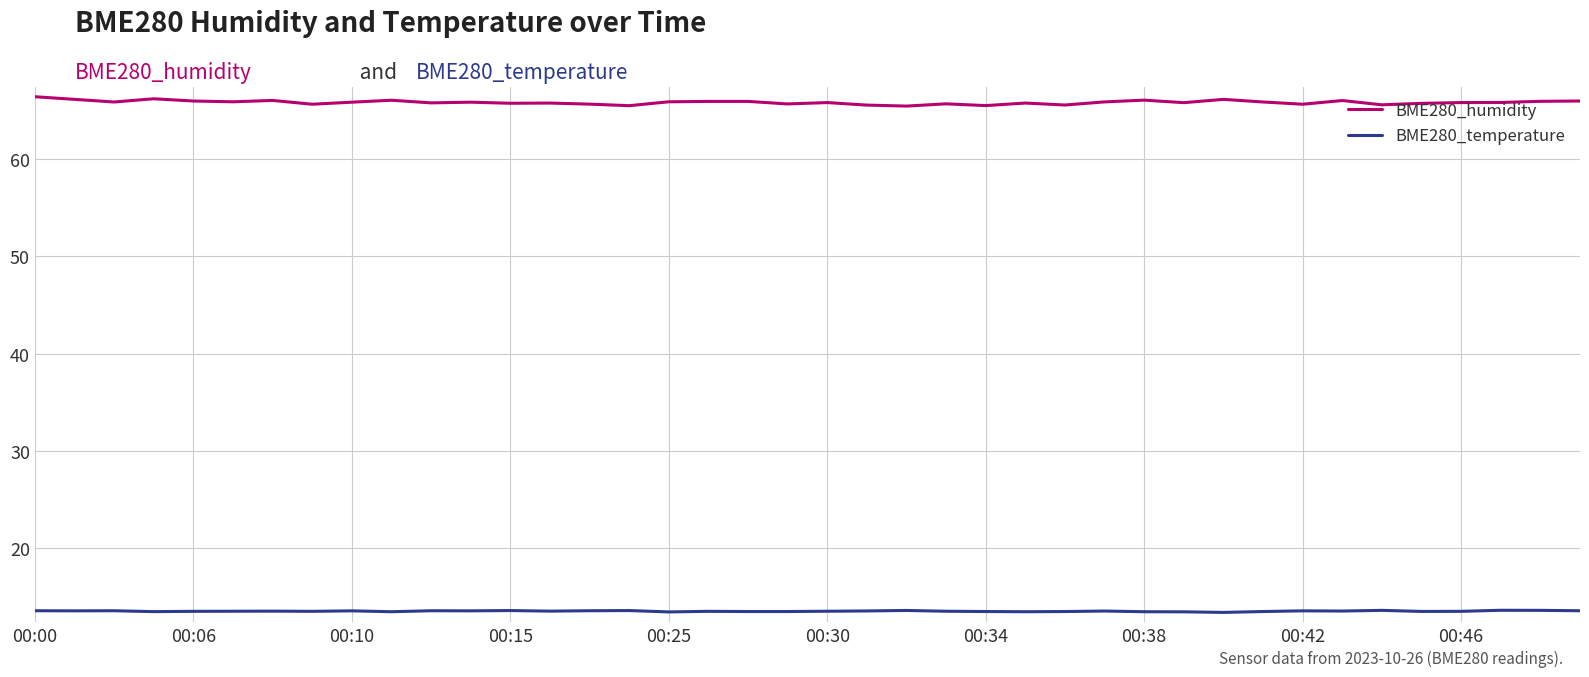

At how many categories does at least one series exceed 57?

40